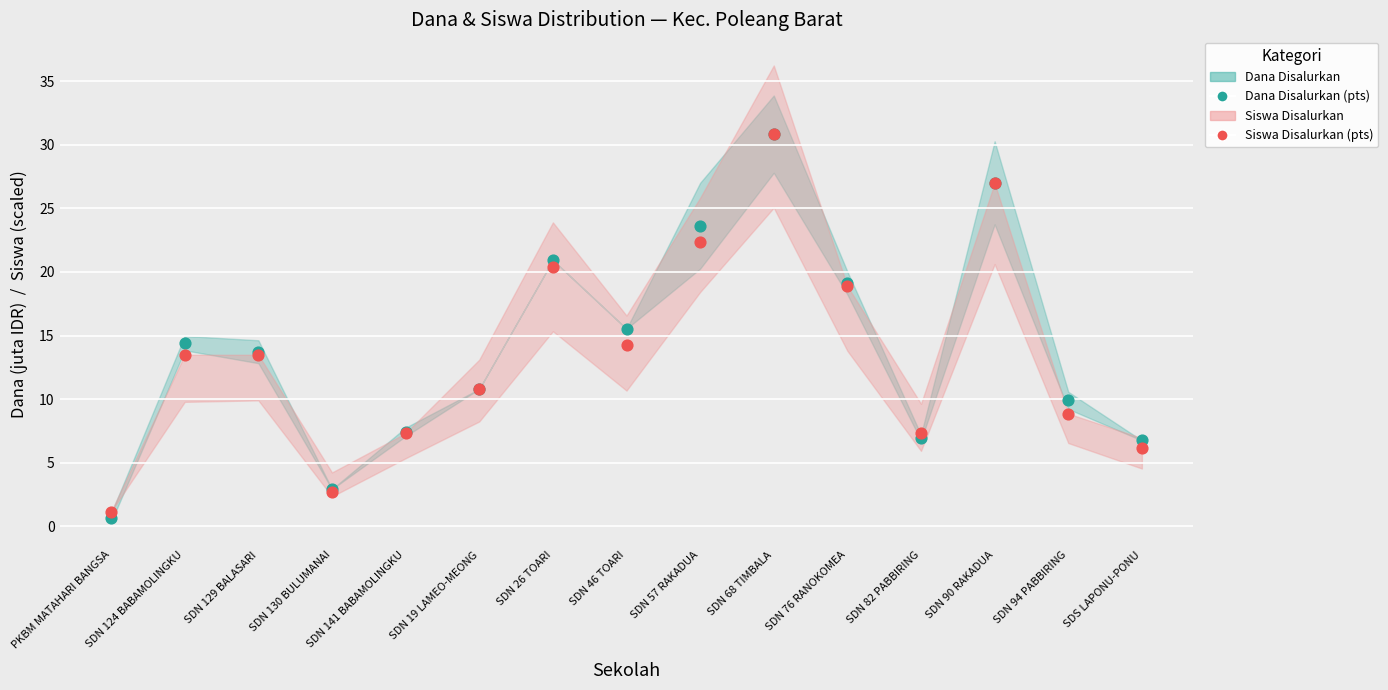

Which series reaches the maximum Y coordinate?

Dana Disalurkan